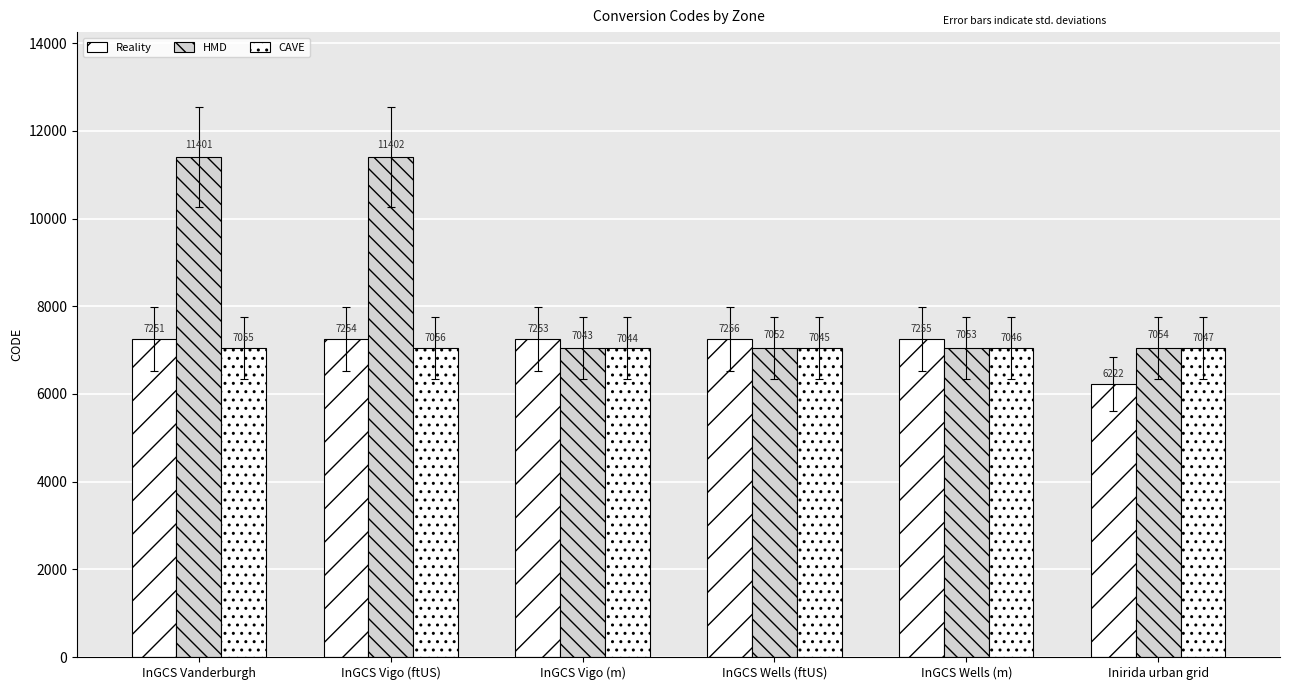

What is the sum of the CAVE values at InGCS Vigo (m) and InGCS Wells (ftUS)?

14089